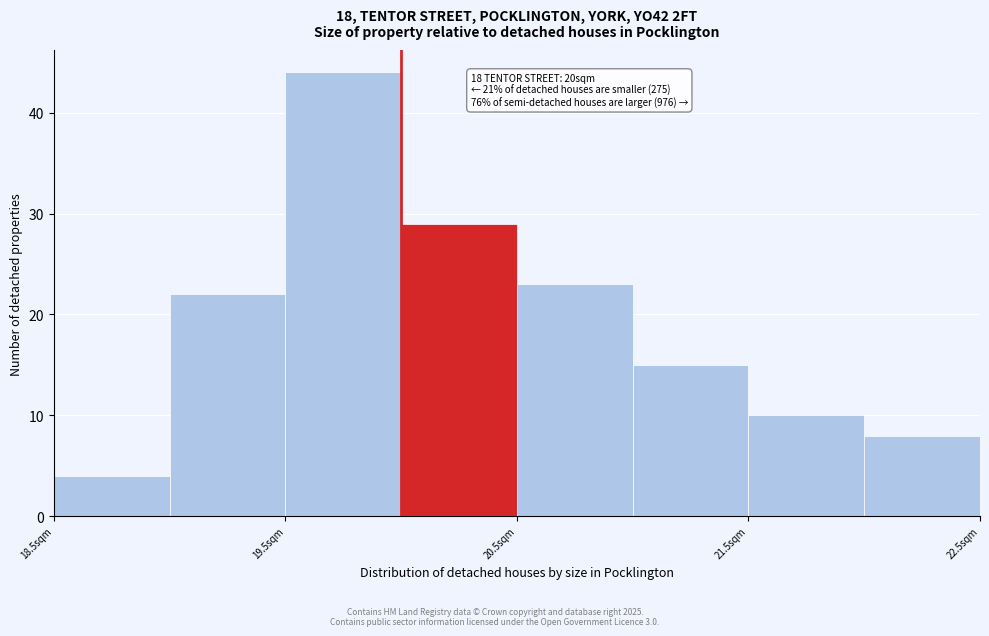

Which range on the x-axis has the tallest bar?

19.5 to 20.0